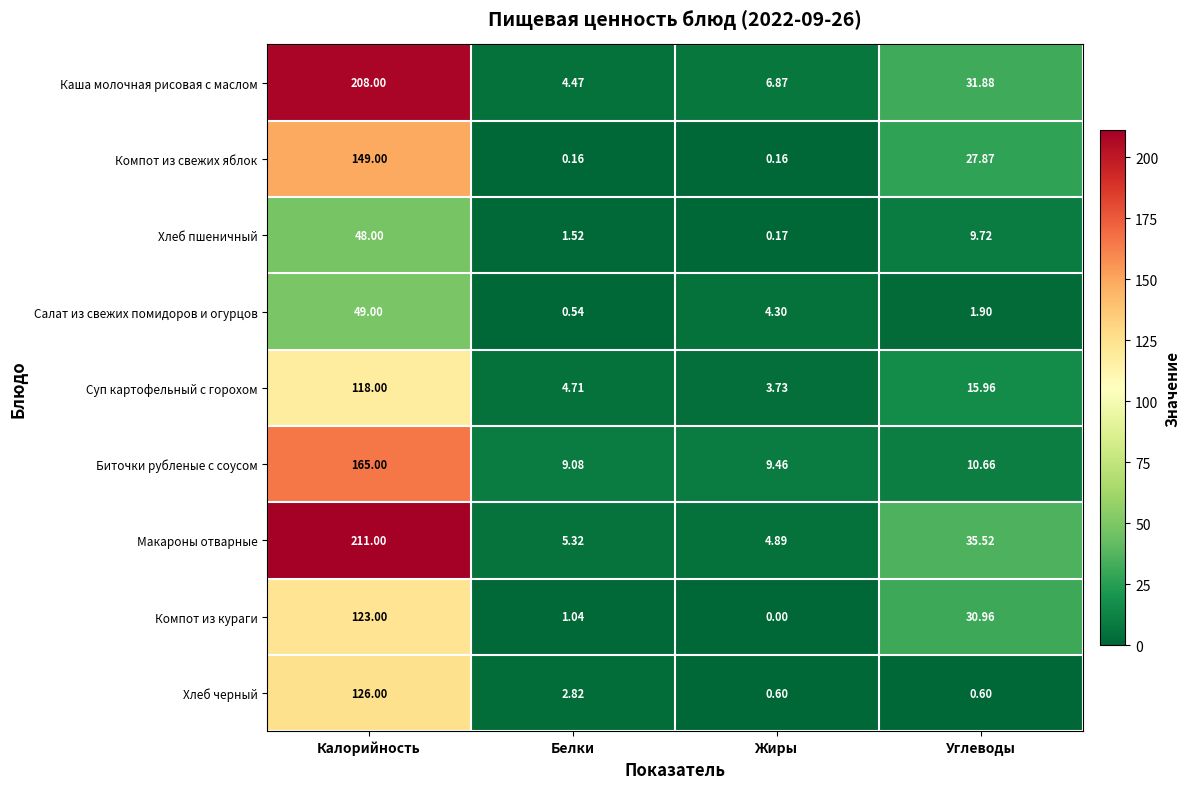

At which category does the chart reach its peak across all series?

Калорийность